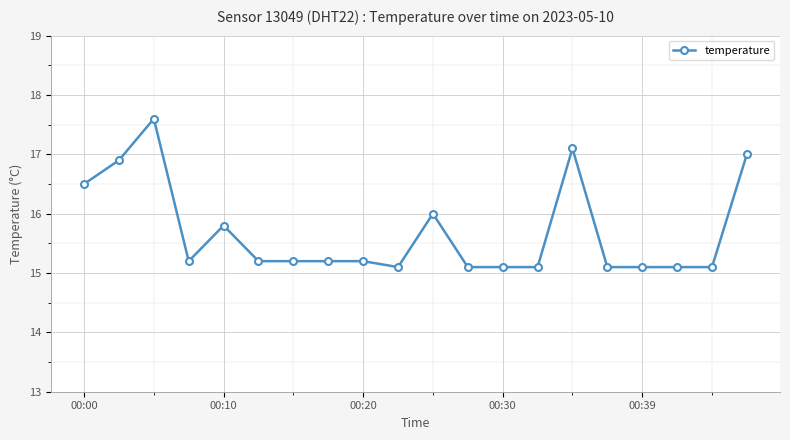

True or false: there are more than 1 points higher than both neighbors.

True